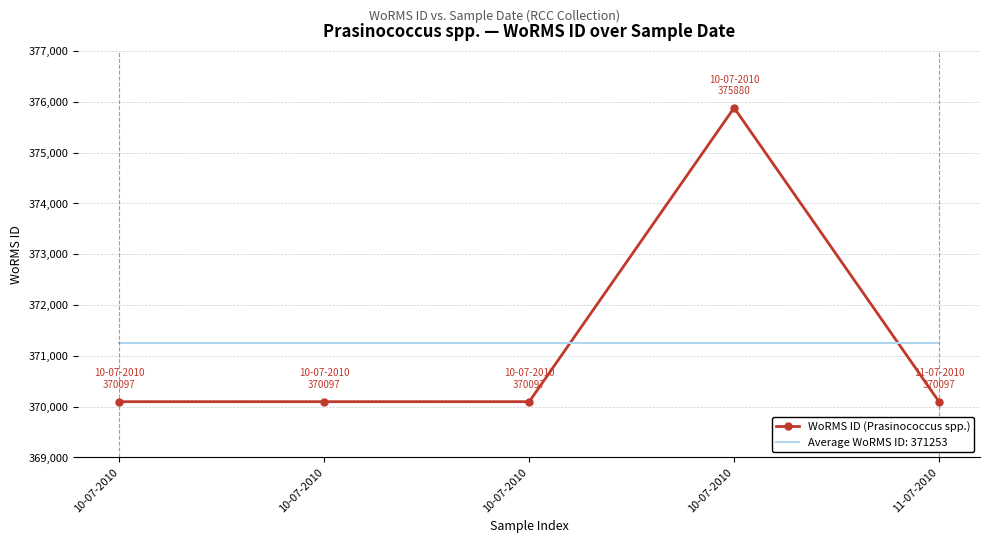

What are all the series names shown in the legend?

WoRMS ID (Prasinococcus spp.), Average WoRMS ID: 371253